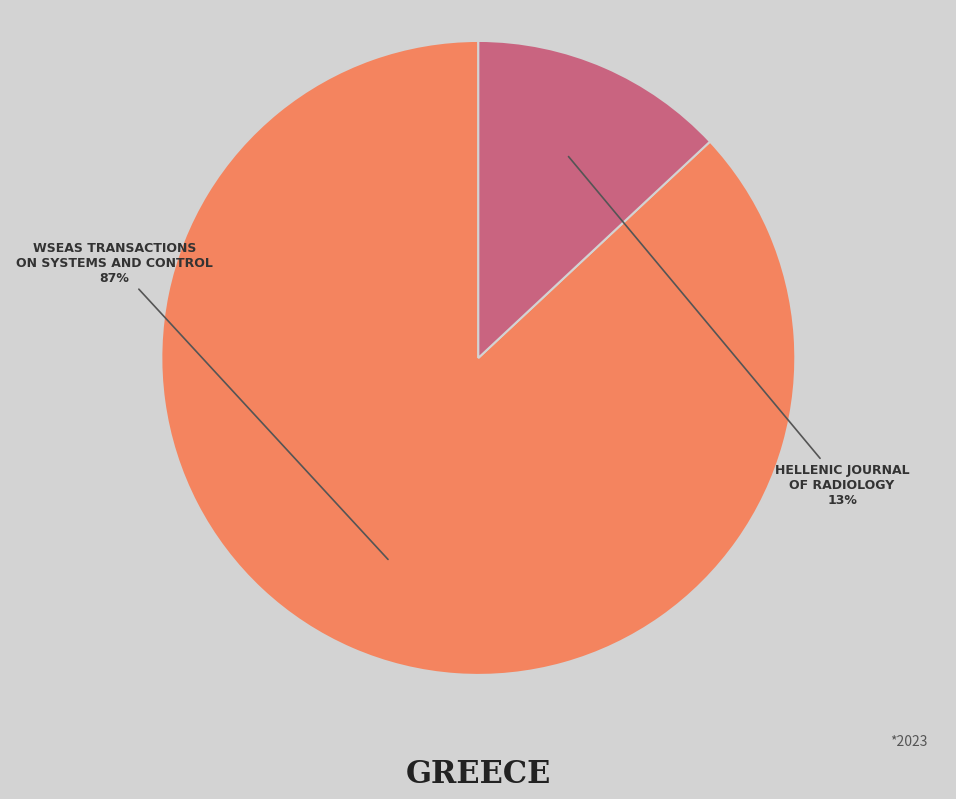

Is the sum of HELLENIC JOURNAL OF RADIOLOGY and WSEAS TRANSACTIONS ON SYSTEMS AND CONTROL greater than half?

Yes